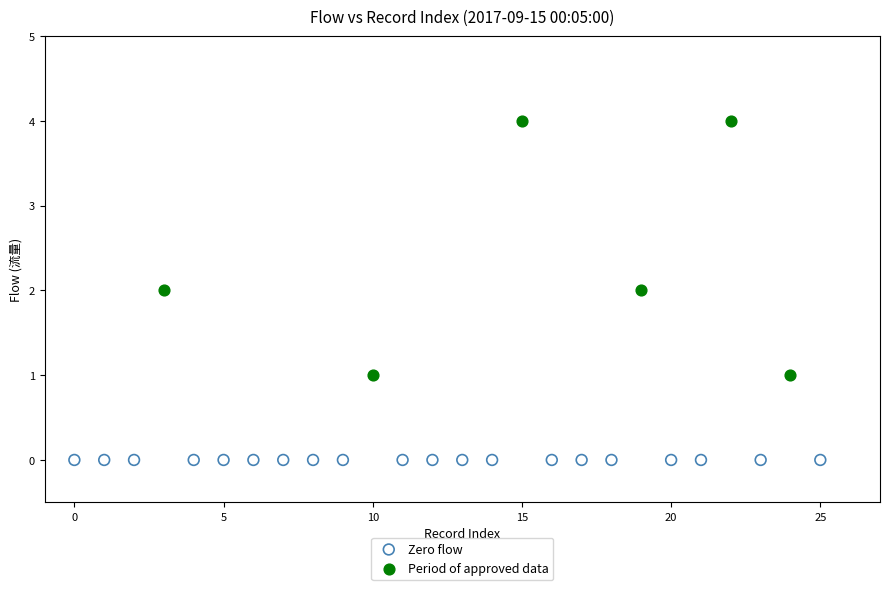

Which series reaches the minimum Y coordinate?

Zero flow